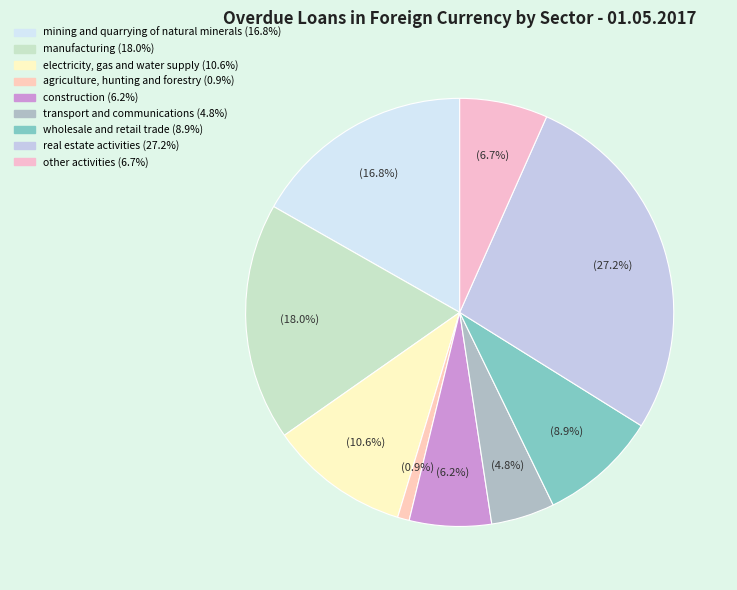

Is real estate activities the majority of the pie?

No